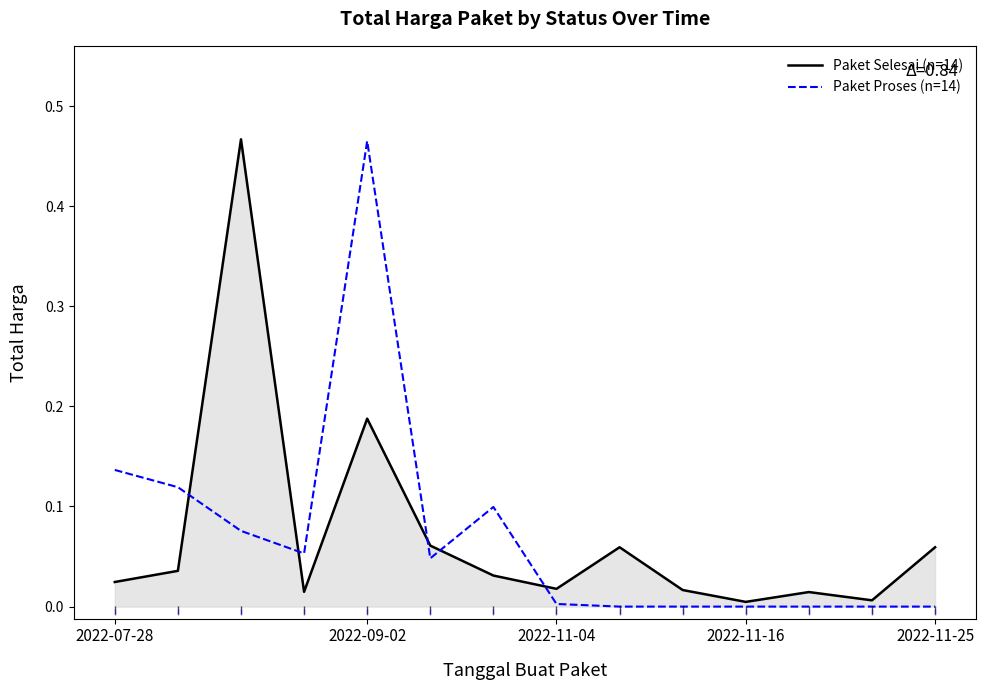

At 2022-11-25, list the series in order from largest to smallest.

Paket Selesai (n=14), Paket Proses (n=14)